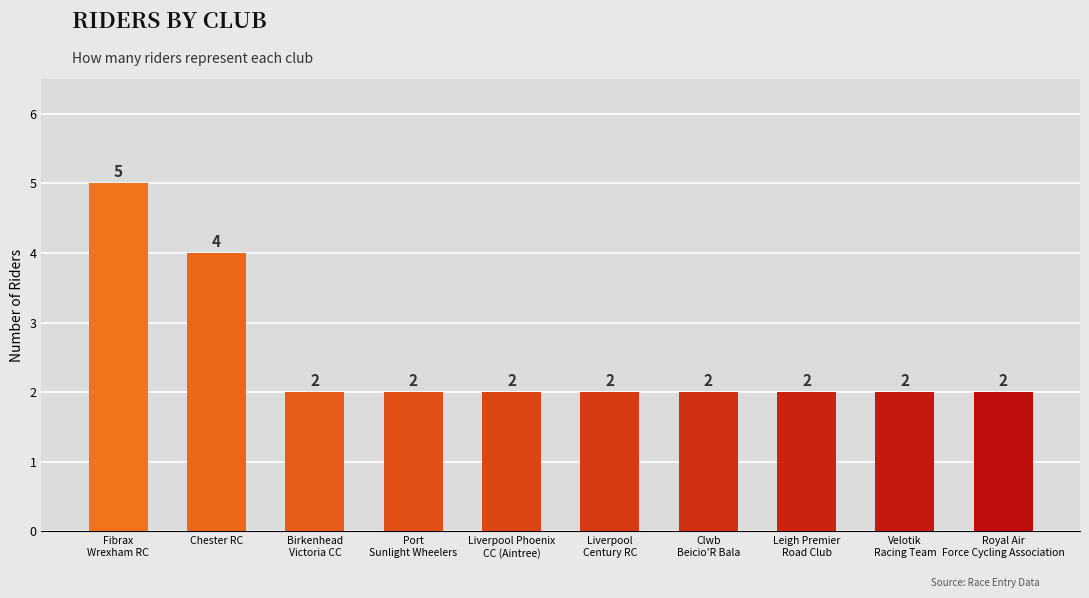

What is the minimum value shown in the chart?

2